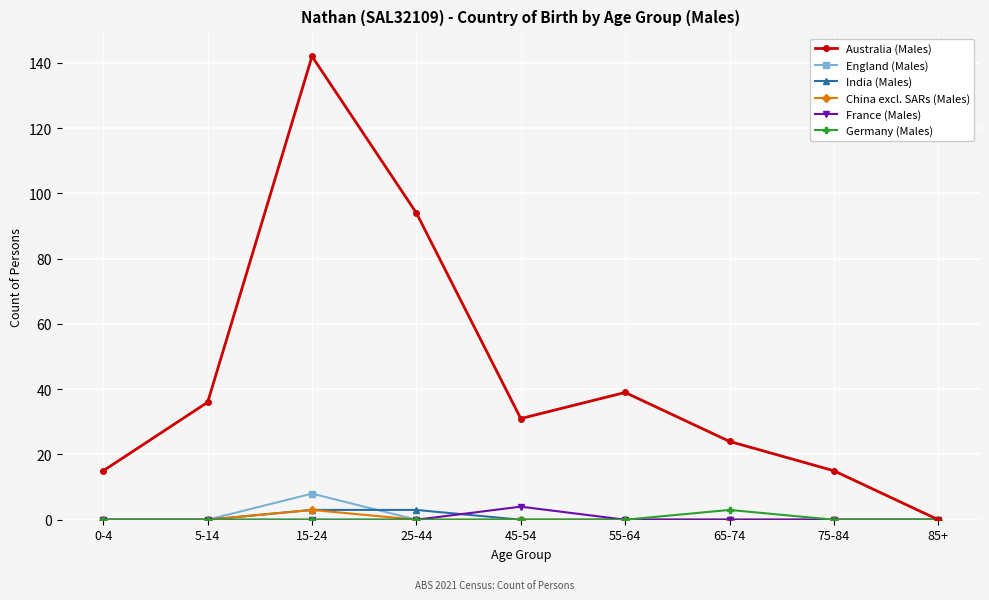

Reading left to right, extract all data points from this chart.

Australia (Males): 15	36	142	94	31	39	24	15	0
England (Males): 0	0	8	0	0	0	0	0	0
India (Males): 0	0	3	3	0	0	0	0	0
China excl. SARs (Males): 0	0	3	0	0	0	0	0	0
France (Males): 0	0	0	0	4	0	0	0	0
Germany (Males): 0	0	0	0	0	0	3	0	0